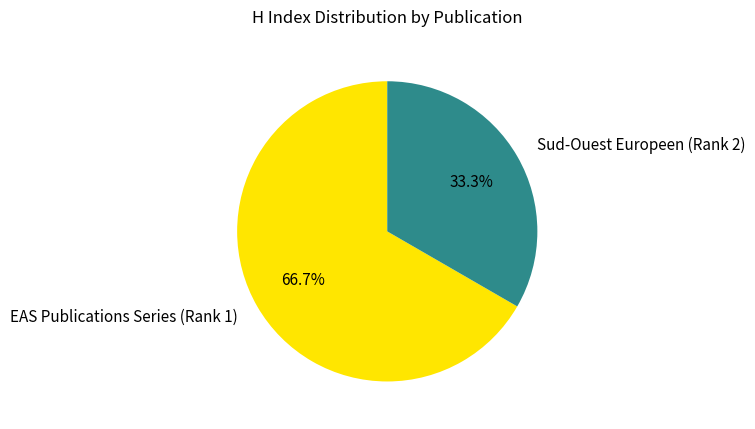

To the nearest percent, what percentage of the pie is Sud-Ouest Europeen (Rank 2)?

33%